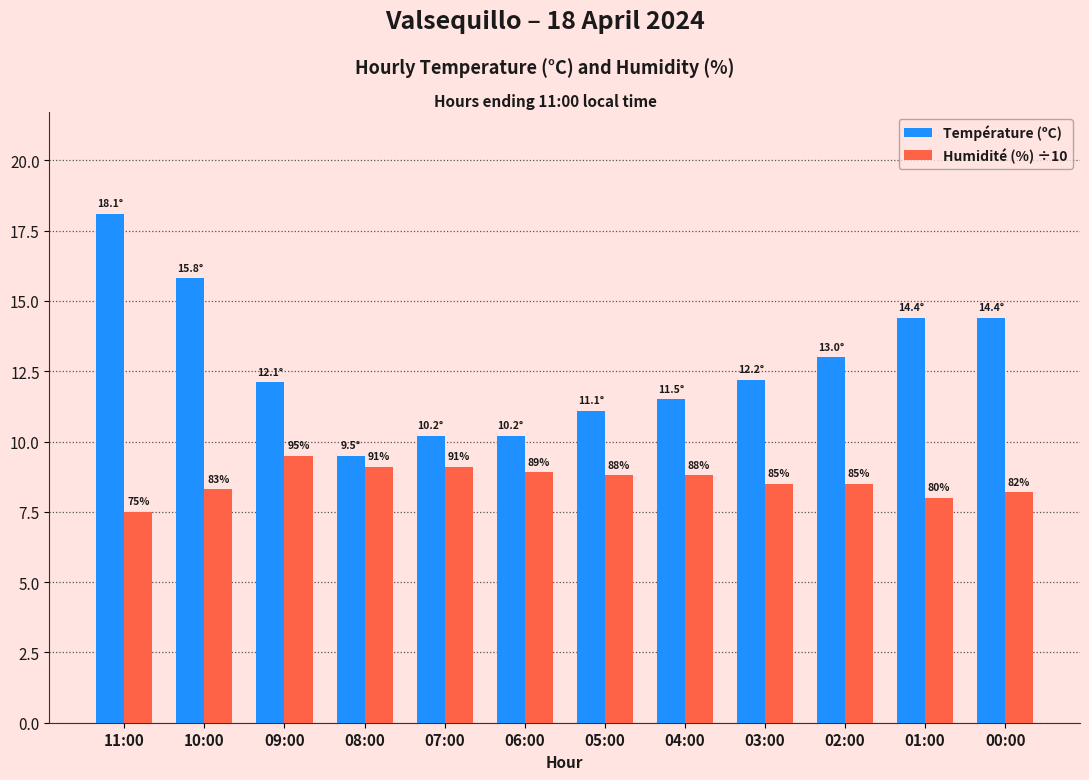

At 08:00, list the series in order from smallest to largest.

Humidité (%) ÷10, Température (ºC)